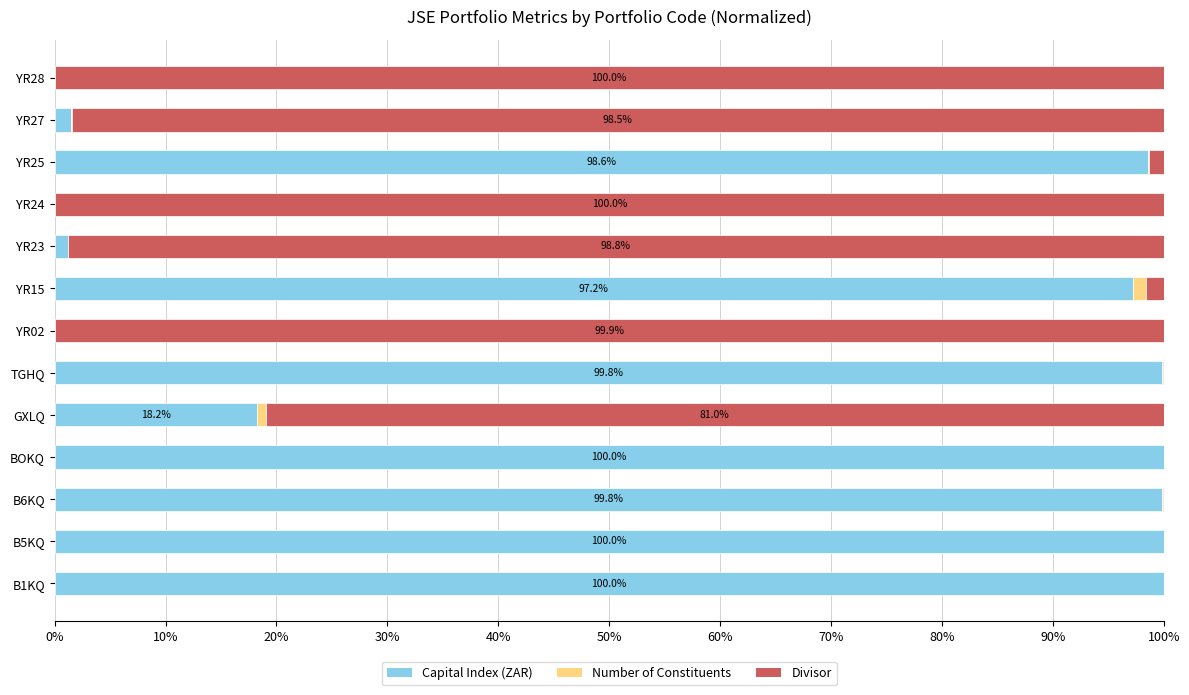

What is the sum of all Capital Index (ZAR) values?

716.4